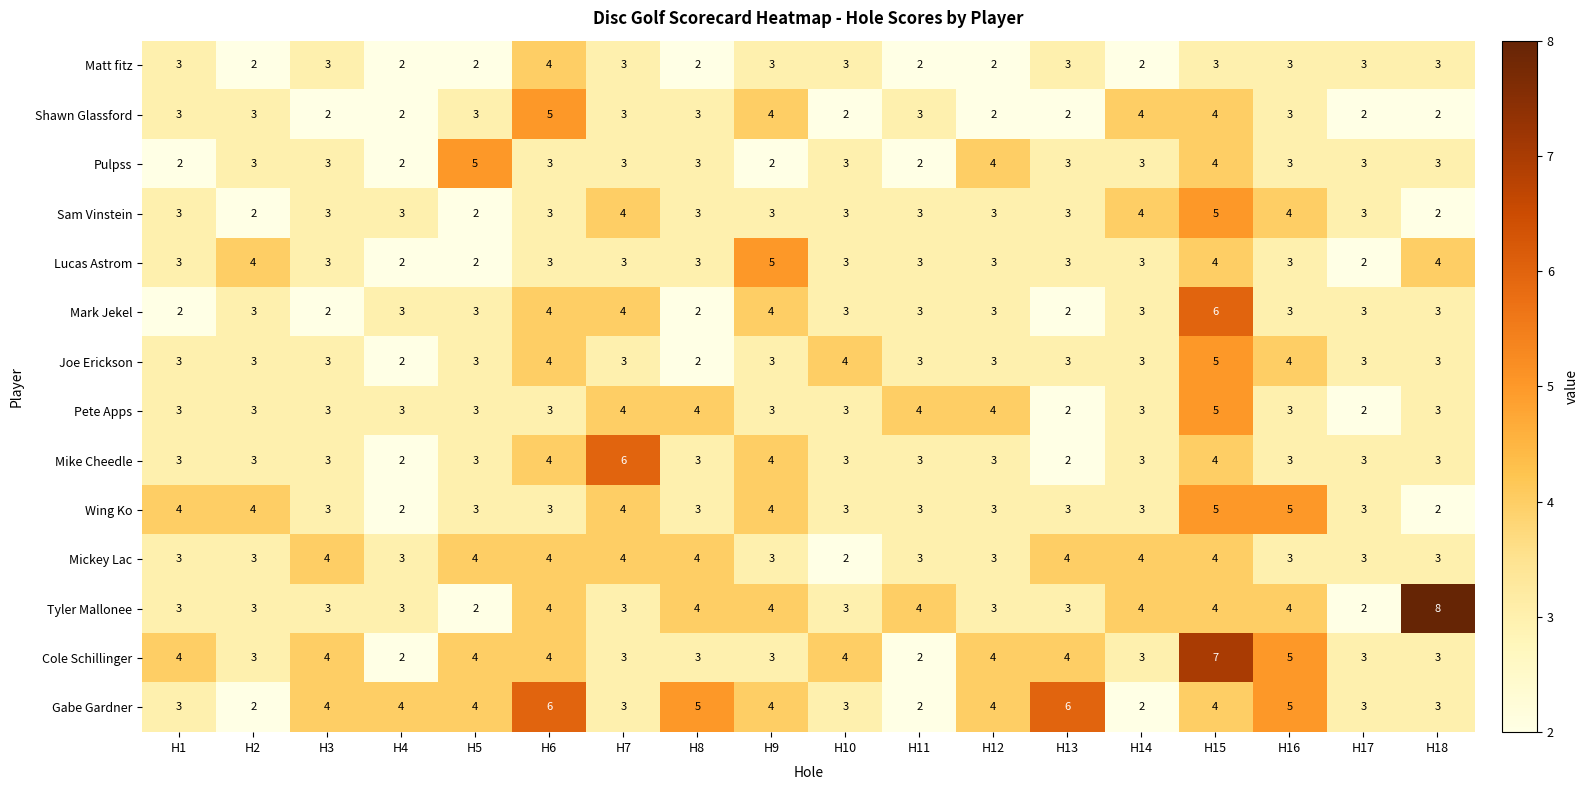

Read the Mickey Lac value at H1.

3